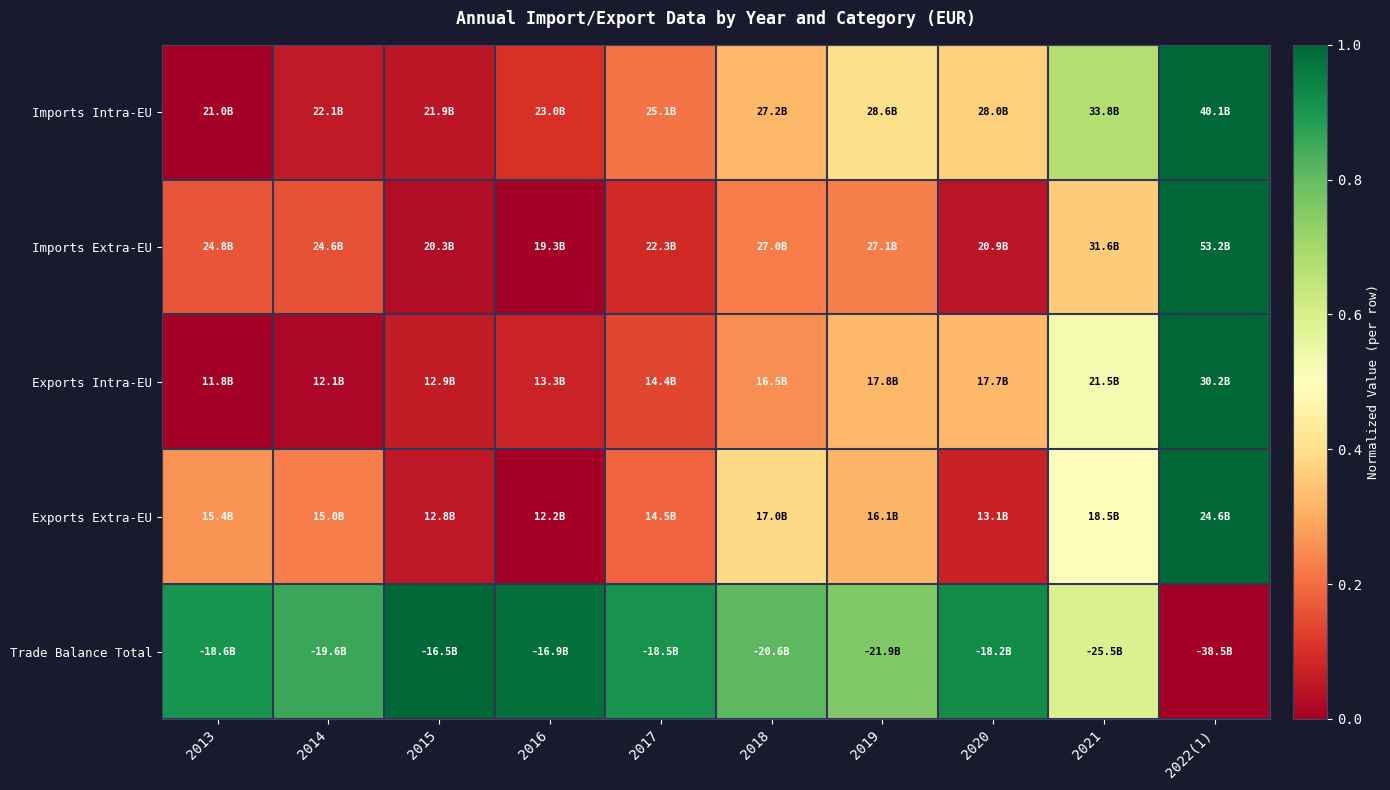

Rank the series by their maximum value, from highest to lowest.

Imports Intra-EU, Imports Extra-EU, Exports Intra-EU, Exports Extra-EU, Trade Balance Total